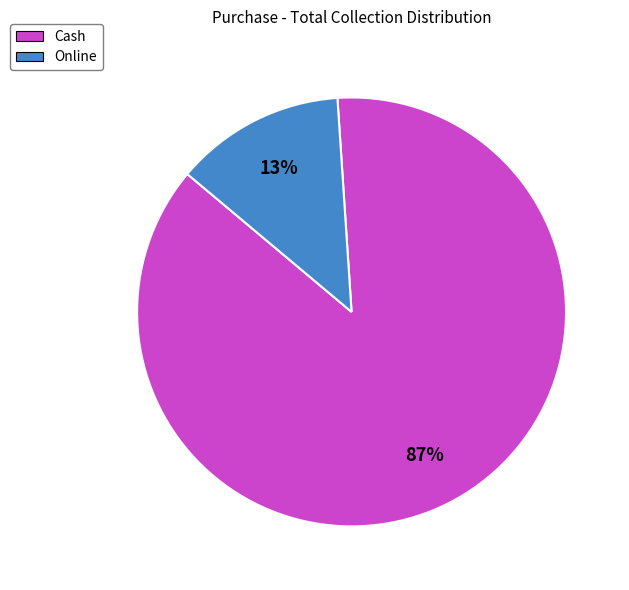

To the nearest percent, what percentage of the pie is Online?

13%